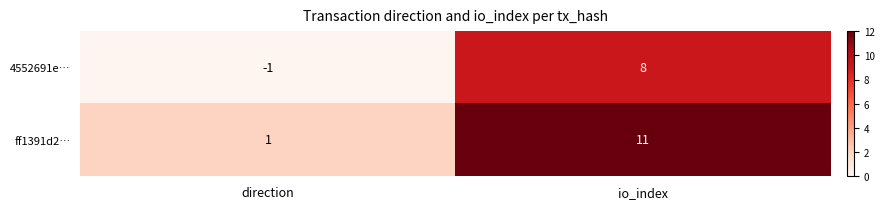

Is it true that 4552691e… equals 0 at direction?

False